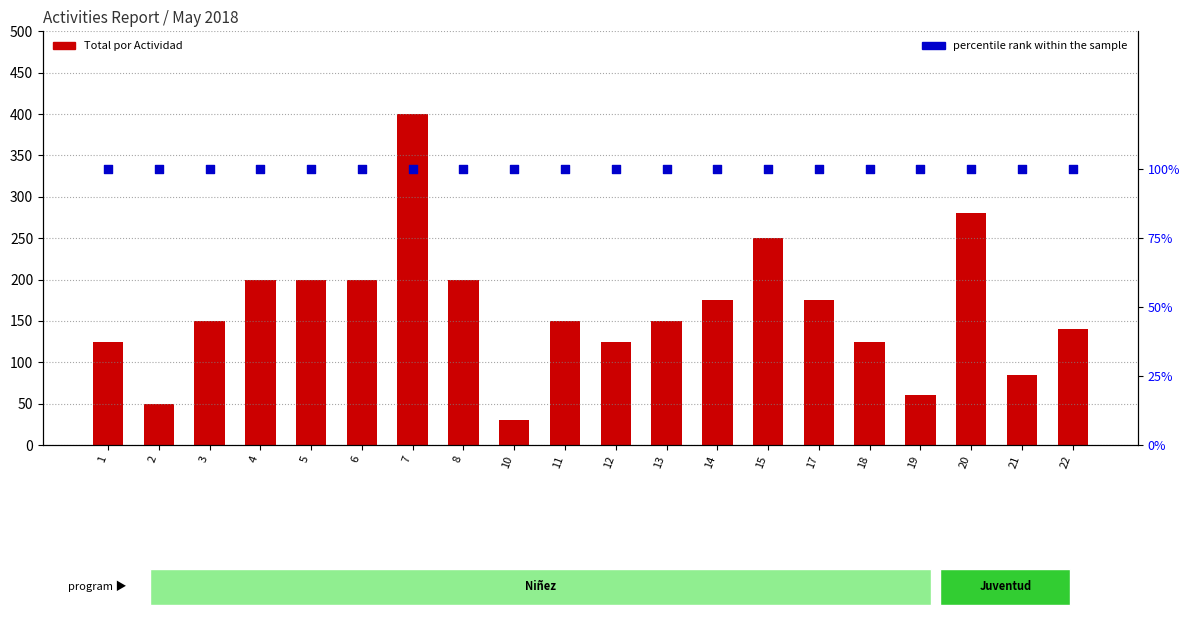

Which series reaches the maximum Y coordinate?

Total por Actividad